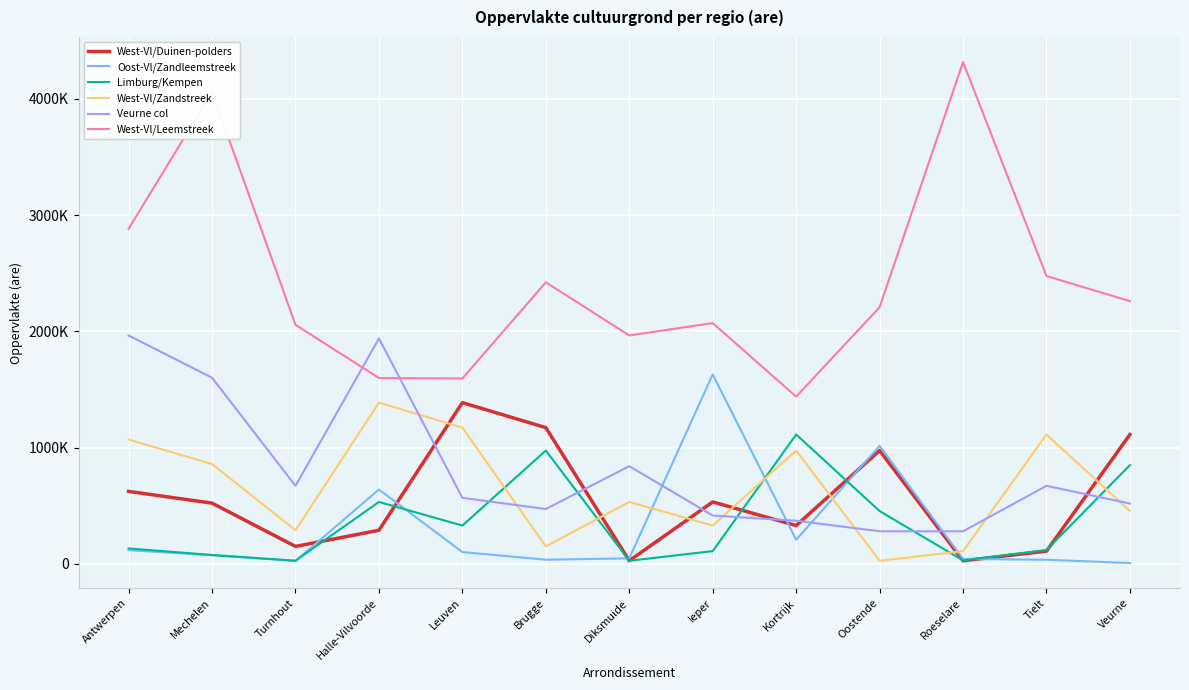

Does the chart have visible grid lines?

Yes